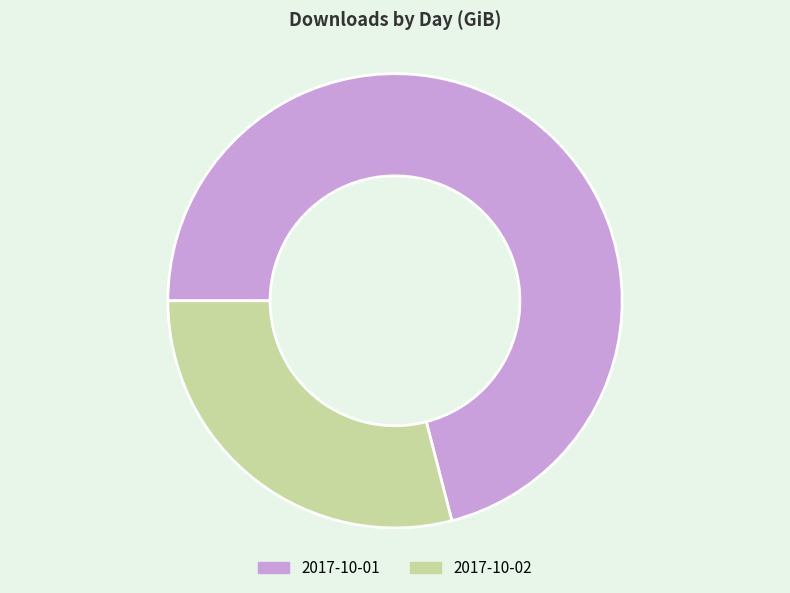

What is the ratio of the value at 2017-10-02 to the value at 2017-10-01?

0.4